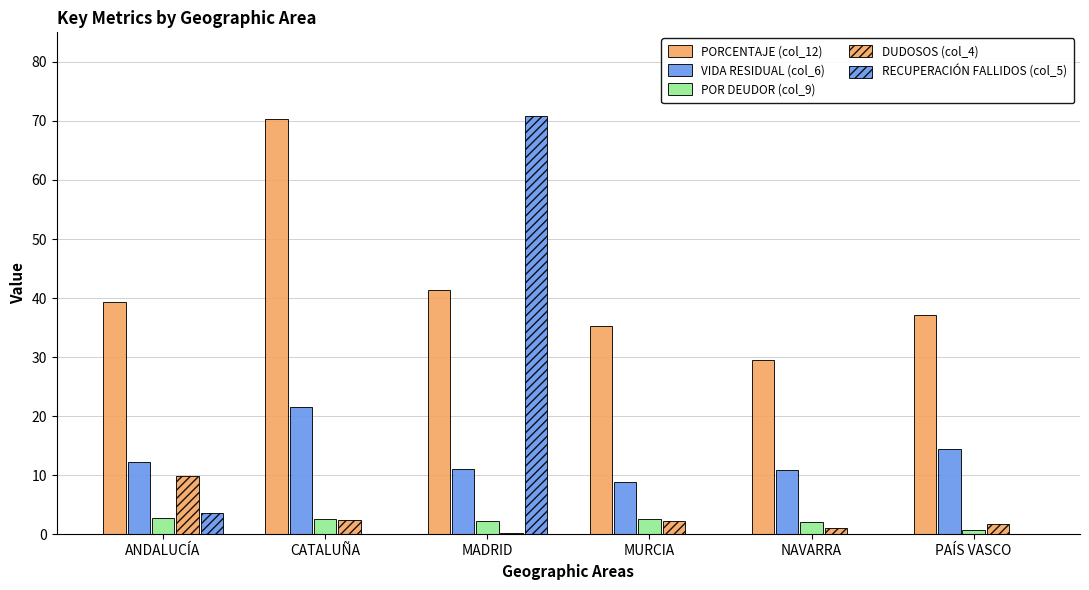

How many values in the PORCENTAJE (col_12) series exceed 39?

3